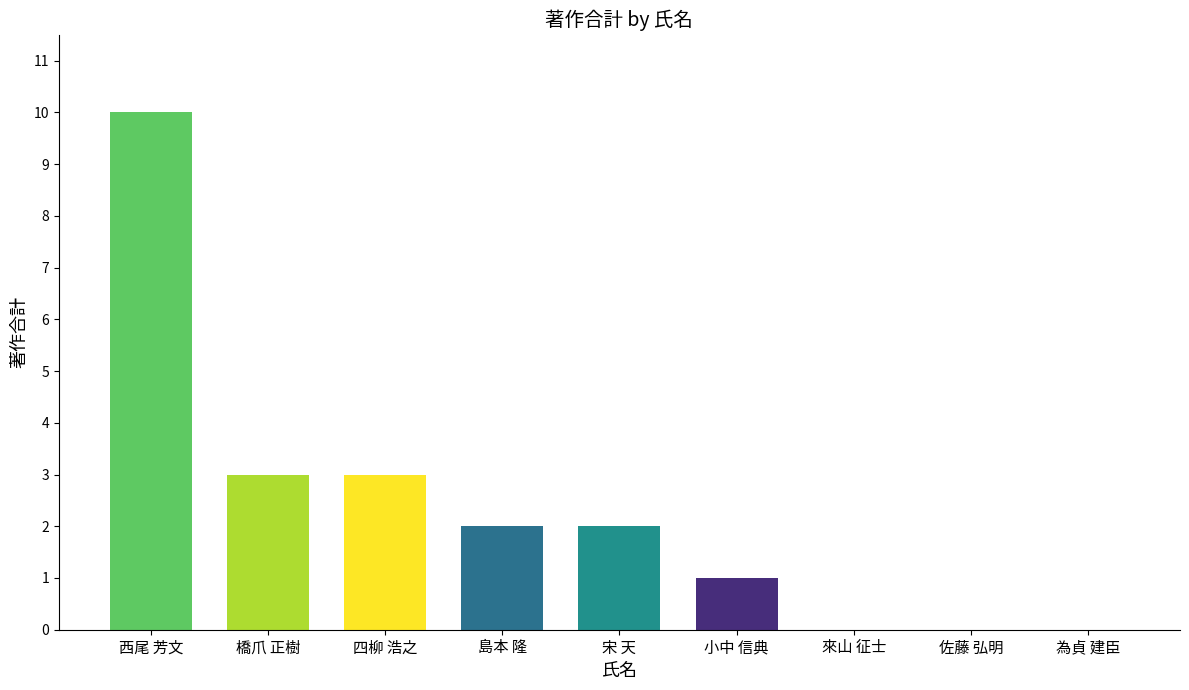

How many categories are shown in the chart?

9